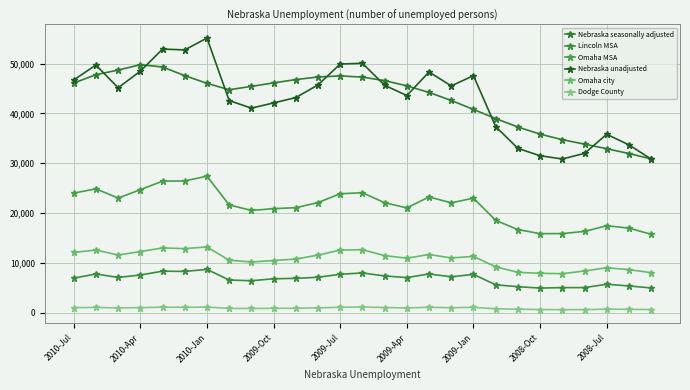

How many series are shown in this chart?

6